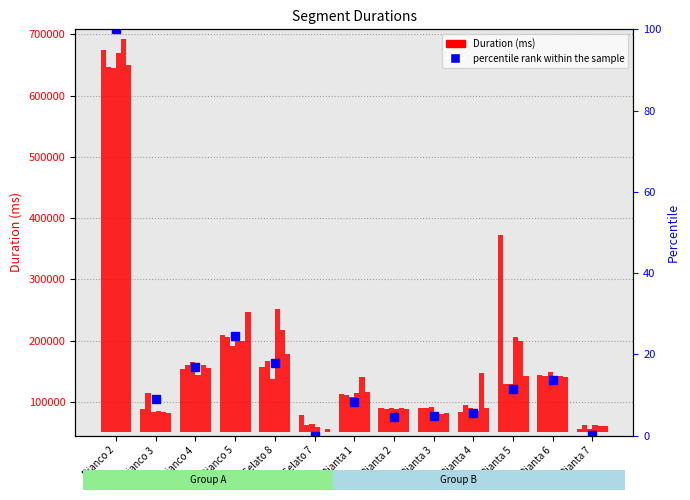

Reading left to right, what are all the values shown in this chart?

624649	38113	103153	158422	106879	28539	62584	39590	40482	33030	322906	93449	5217